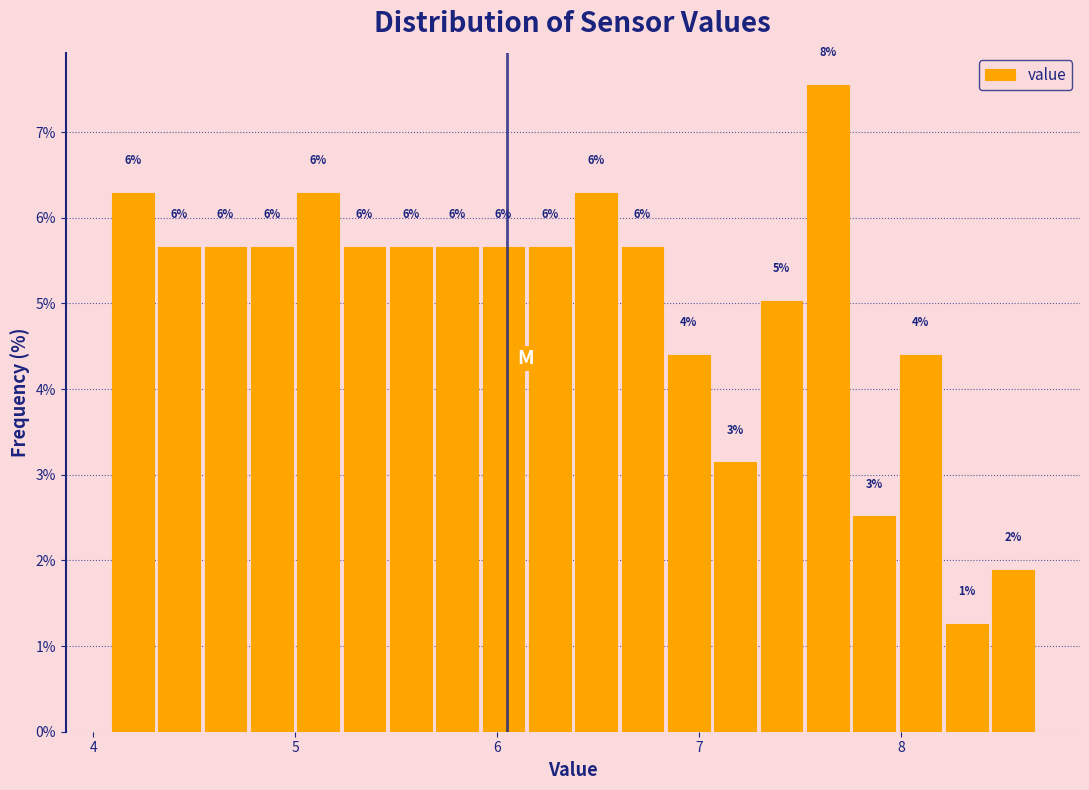

Around what value on the x-axis is the tallest bar? Give the approximate position of its centre, as read against the axis.

7.6